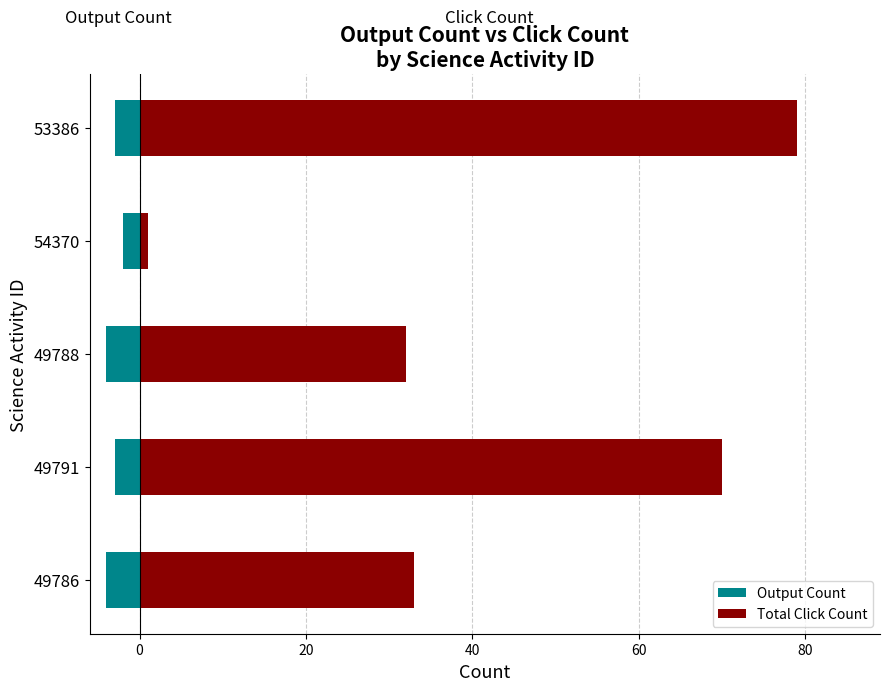

What is the maximum value for Total Click Count?

79